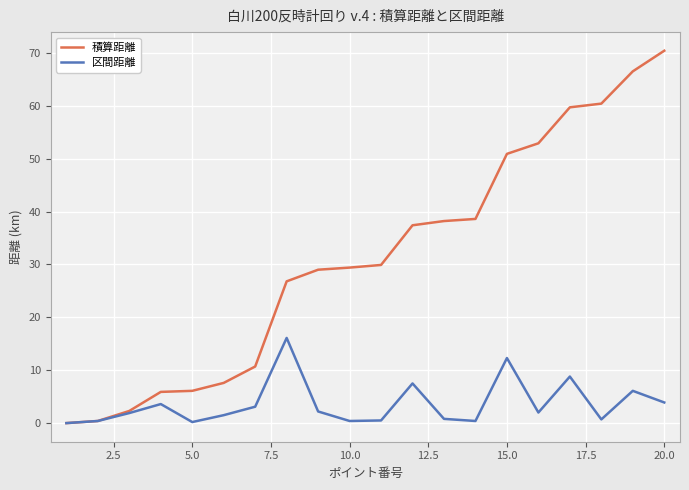

Which series has the widest spread of values?

積算距離